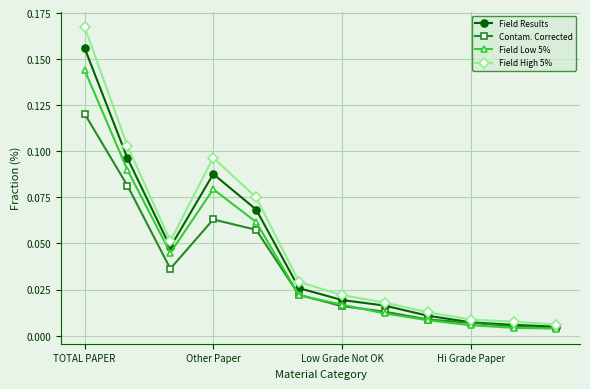

List the series in order of their peak value, highest first.

Field High 5%, Field Results, Field Low 5%, Contam. Corrected